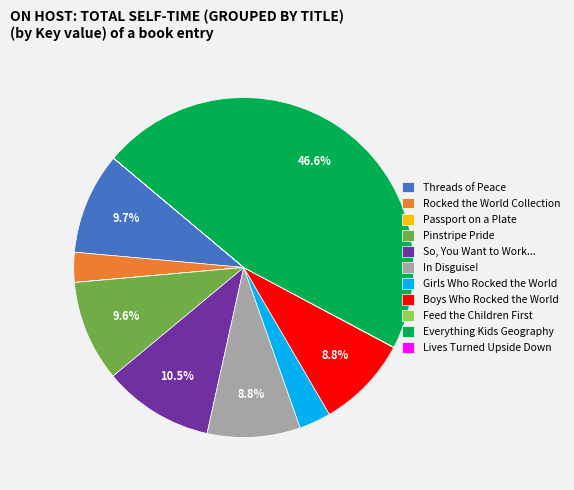

What is the ratio of the value at Girls Who Rocked the World to the value at Pinstripe Pride?

0.3